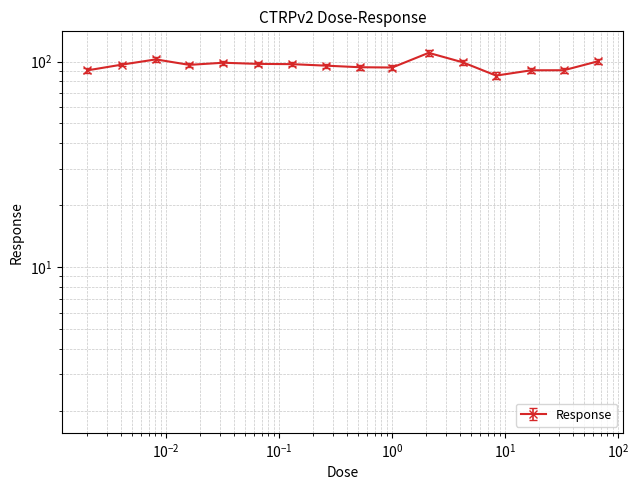

What is the average value?

96.1